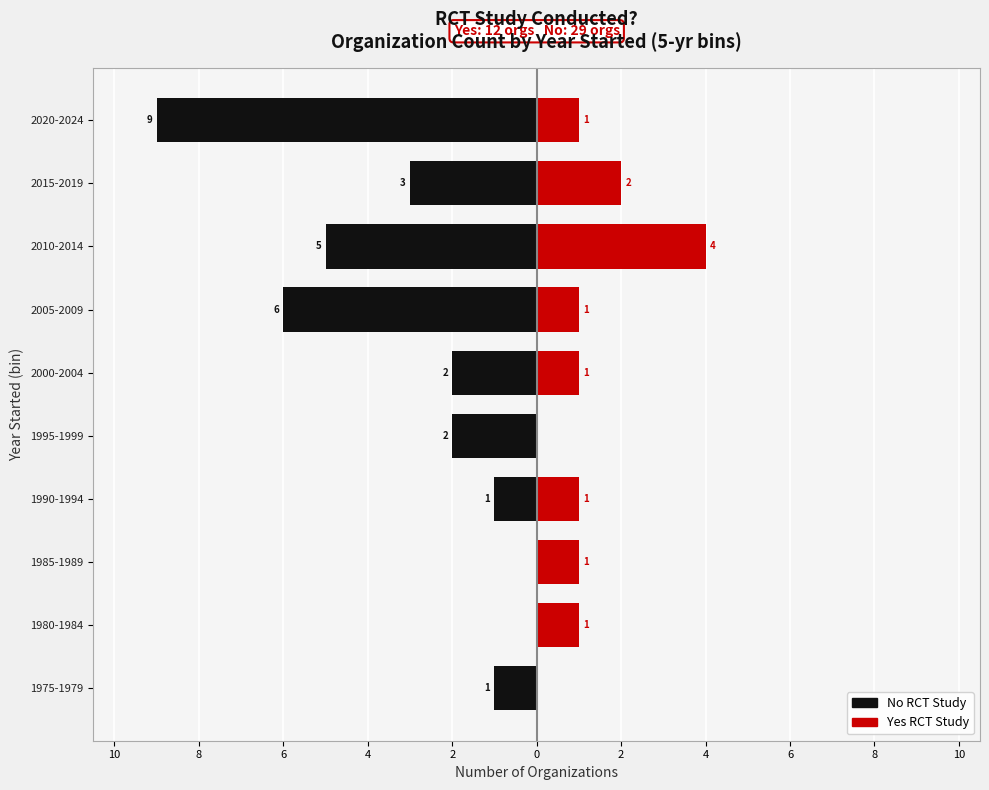

What is the sum of the No RCT Study values at 1980-1984 and 2020-2024?

-9